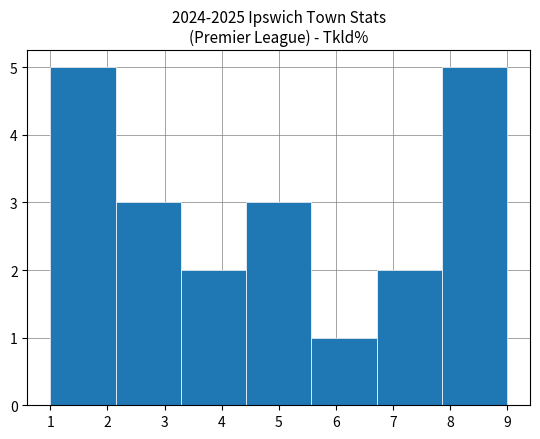

Reading left to right, transcribe this chart: for each bar, give the range it covers on the x-axis and its height. Neither the bar edges nor the heights are printed on the chart, so give them approximately, as read against the axes.

1.0 to 2.1: 5
2.1 to 3.3: 3
3.3 to 4.4: 2
4.4 to 5.6: 3
5.6 to 6.7: 1
6.7 to 7.9: 2
7.9 to 9.0: 5